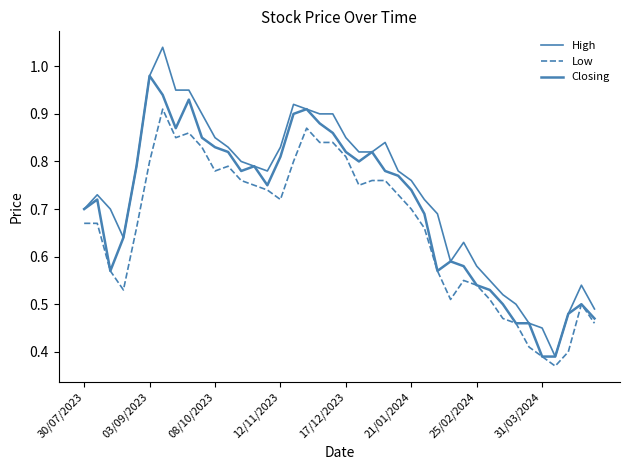

Does the chart have visible grid lines?

No